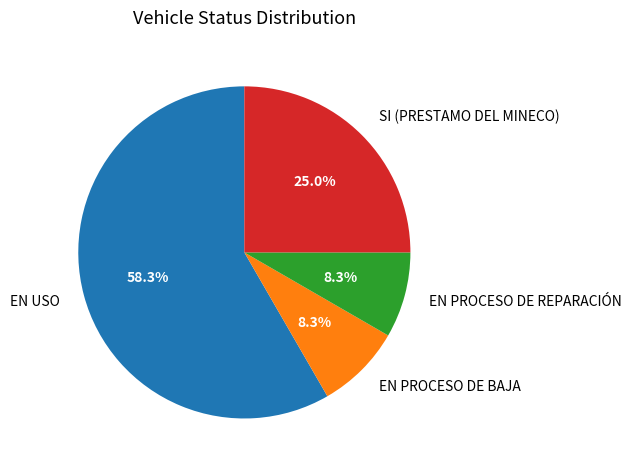

How many segments does this pie chart have?

4